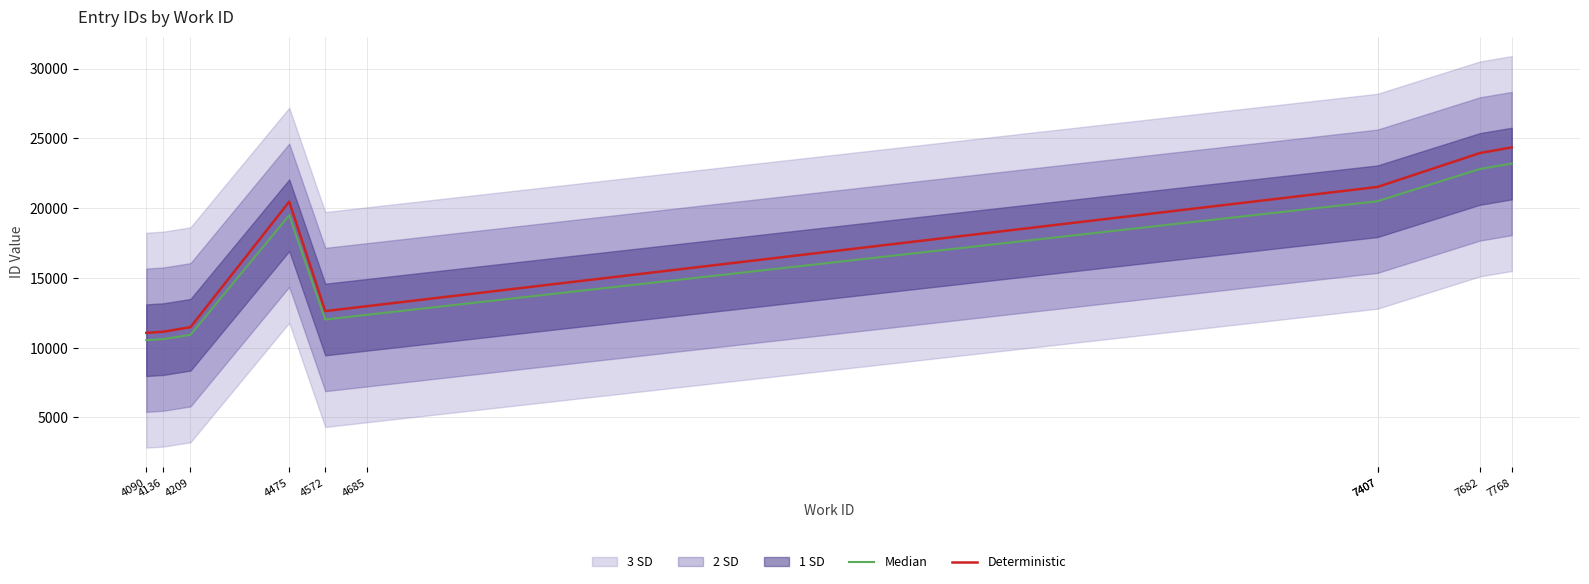

What is the value of the Deterministic point at the 6th from the left?

12973.8